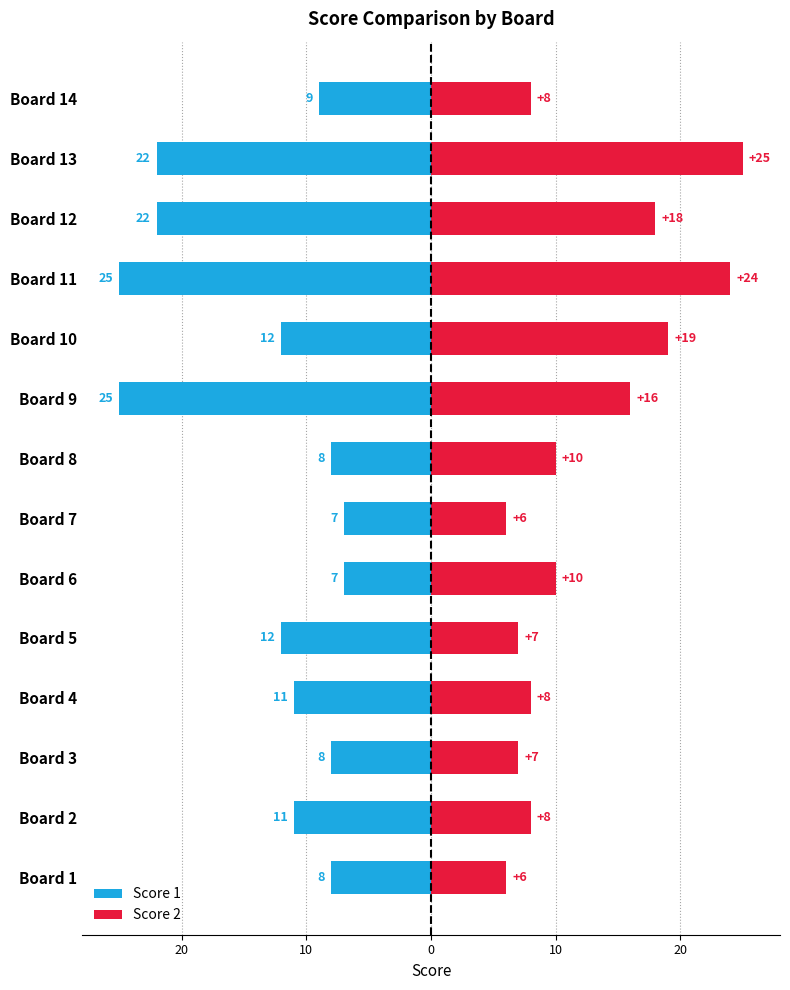

What is the sum of all Score 1 values?

-187